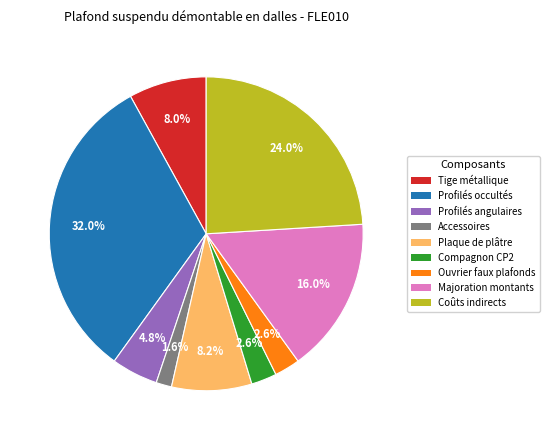

To the nearest percent, what is the average slice percentage?

11%